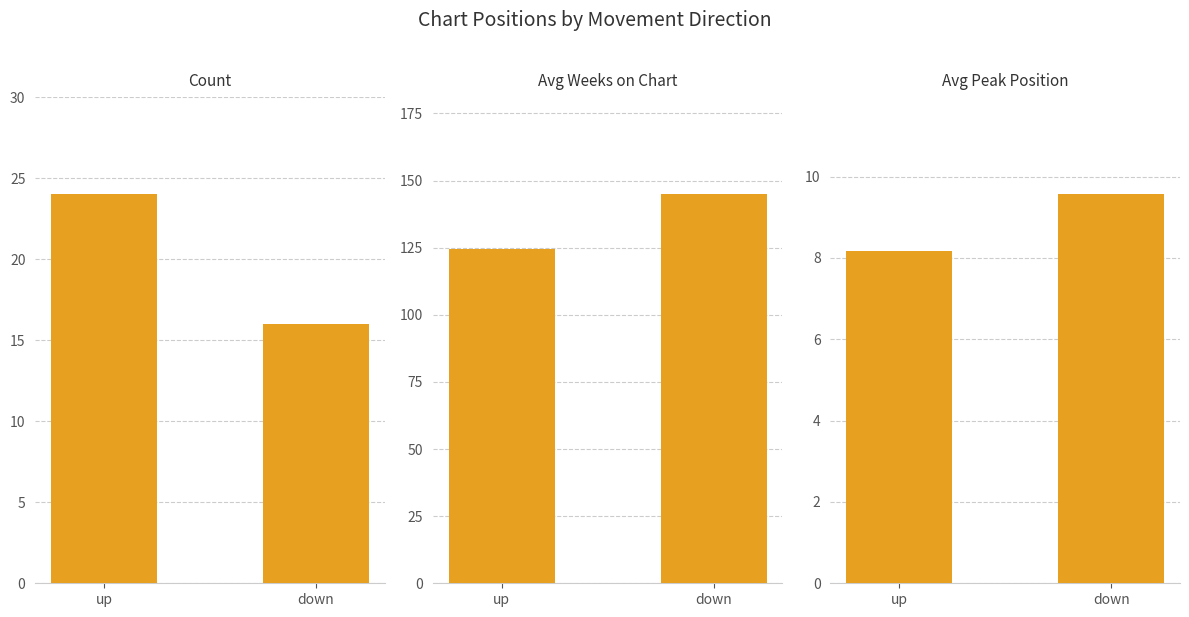

Rank the categories by Count value from lowest to highest.

down, up